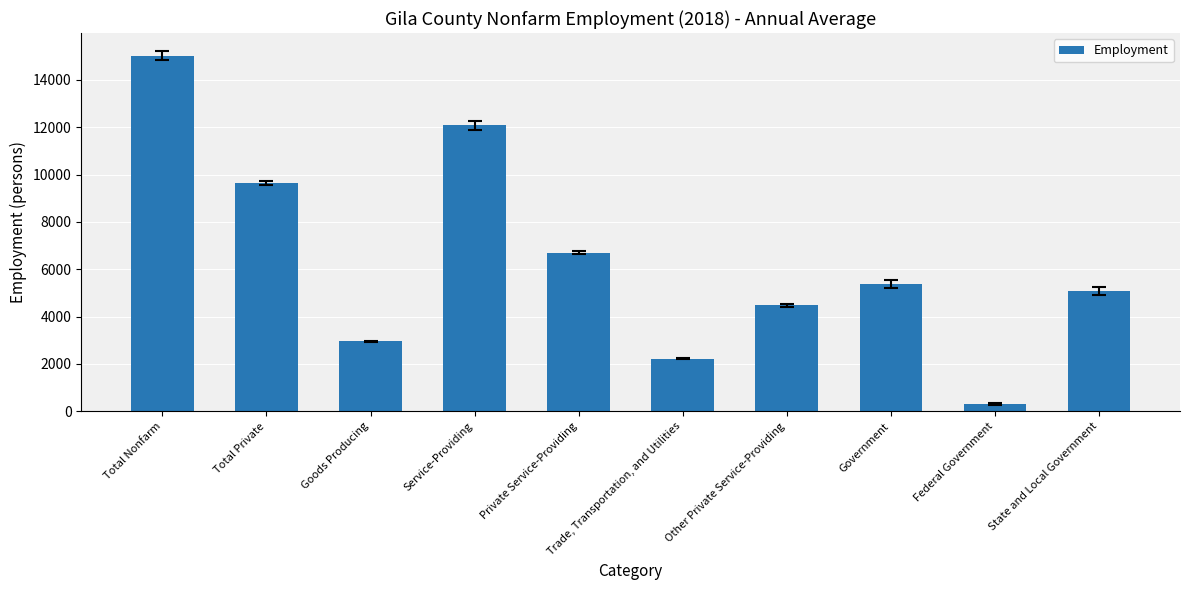

The chart shows a value of 2225 at Trade, Transportation, and Utilities. True or false?

True